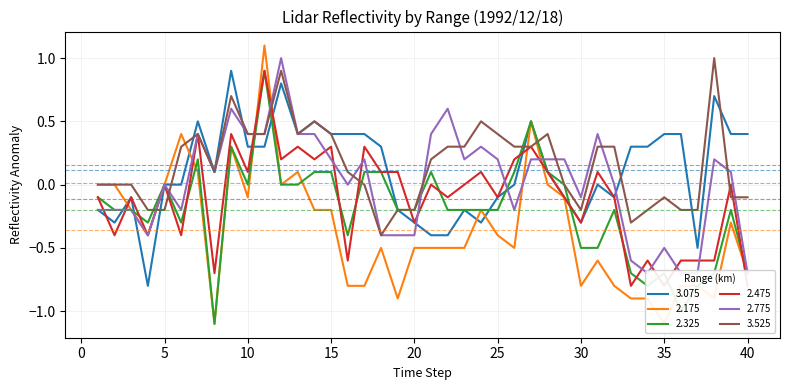

Reading left to right, extract all data points from this chart.

3.075: -0.2	-0.3	-0.1	-0.8	-0.0	0.0	0.5	0.1	0.9	0.3	0.3	0.8	0.4	0.5	0.4	0.4	0.4	0.3	-0.2	-0.3	-0.4	-0.4	-0.2	-0.3	-0.1	0.0	0.5	0.1	-0.1	-0.3	0.0	-0.1	0.3	0.3	0.4	0.4	-0.5	0.7	0.4	0.4
2.175: 0.0	-0.0	-0.2	-0.4	0.0	0.4	0.1	-1.1	0.3	-0.1	1.1	0.0	0.1	-0.2	-0.2	-0.8	-0.8	-0.5	-0.9	-0.5	-0.5	-0.5	-0.5	-0.2	-0.4	-0.5	0.5	0.0	-0.1	-0.8	-0.6	-0.8	-0.9	-0.9	-1.1	-0.8	-0.8	-0.9	-0.3	-0.7
2.325: -0.1	-0.2	-0.2	-0.3	0.0	-0.3	0.2	-1.1	0.3	-0.0	0.9	0.0	0.0	0.1	0.1	-0.4	0.1	0.1	-0.2	-0.2	0.1	-0.2	-0.2	-0.2	-0.2	0.1	0.5	0.1	0.0	-0.5	-0.5	-0.2	-0.7	-0.8	-0.7	-1.0	-0.8	-0.7	-0.2	-0.7
2.475: -0.1	-0.4	-0.1	-0.4	-0.0	-0.4	0.4	-0.7	0.4	0.1	0.9	0.2	0.3	0.2	0.3	-0.6	0.3	0.1	0.1	-0.3	0.0	-0.1	-0.0	0.1	-0.1	0.2	0.3	0.1	-0.1	-0.3	0.1	-0.1	-0.8	-0.6	-0.8	-0.6	-0.6	-0.6	0.0	-0.8
2.775: -0.2	-0.2	-0.2	-0.4	0.0	-0.2	0.4	0.1	0.6	0.4	0.4	1.0	0.4	0.4	0.2	0.0	0.2	-0.4	-0.4	-0.4	0.4	0.6	0.2	0.3	0.2	-0.2	0.2	0.2	0.2	-0.1	0.4	0.0	-0.6	-0.7	-0.5	-0.7	-0.7	0.2	0.1	-0.7
3.525: -0.0	-0.0	-0.0	-0.2	-0.2	0.3	0.4	0.1	0.7	0.4	0.4	0.9	0.4	0.5	0.4	0.1	0.0	-0.4	-0.2	-0.2	0.2	0.3	0.3	0.5	0.4	0.3	0.3	0.4	-0.0	-0.2	0.3	0.3	-0.3	-0.2	-0.1	-0.2	-0.2	1.0	-0.1	-0.1